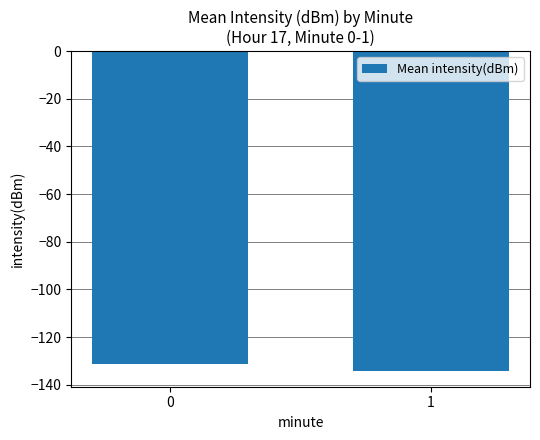

How many data points does each series have?

2